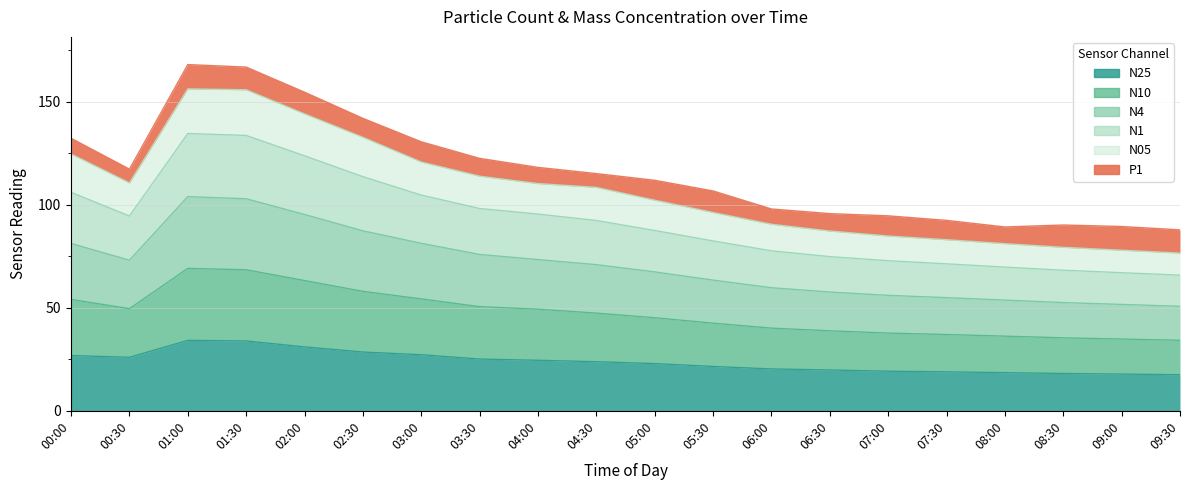

Is it true that N25 equals 35.9 at 06:00?

False